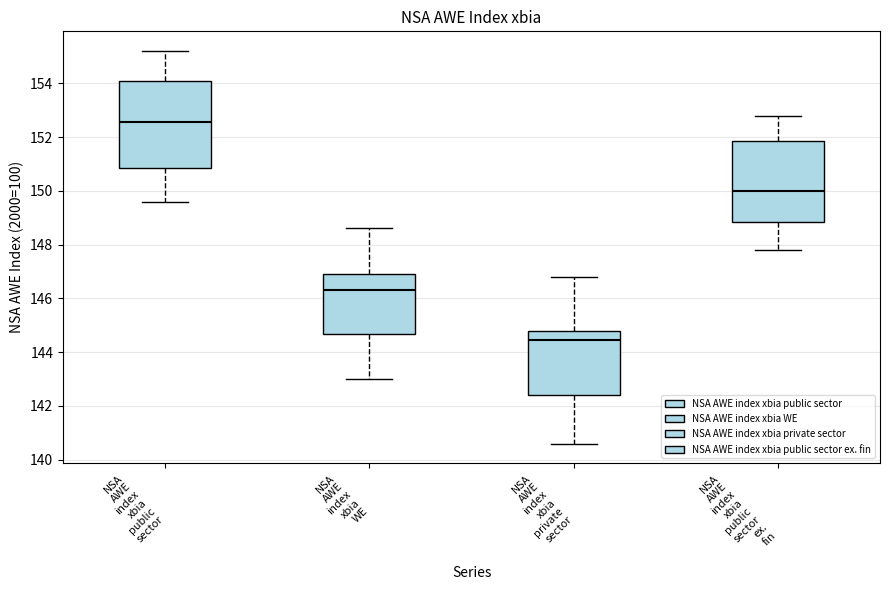

Which box is the tallest, from its lower edge to its upper edge?

NSA AWE index xbia public sector